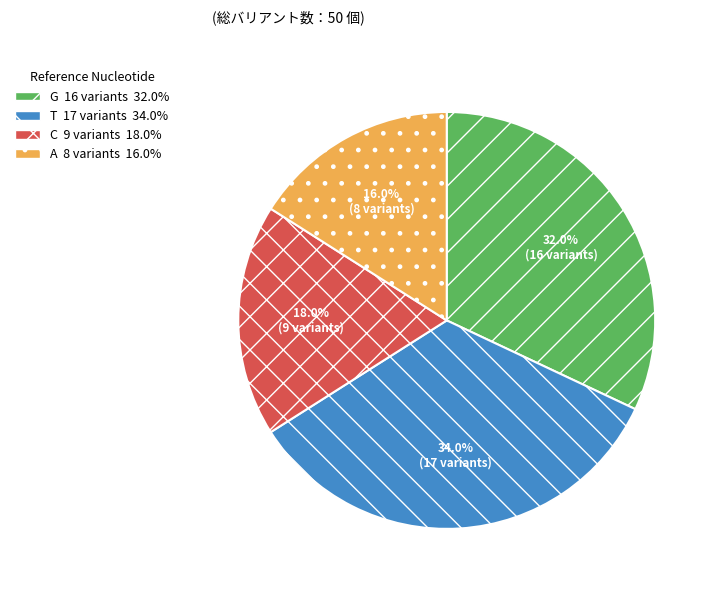

Is there any slice that represents more than half of the pie?

No